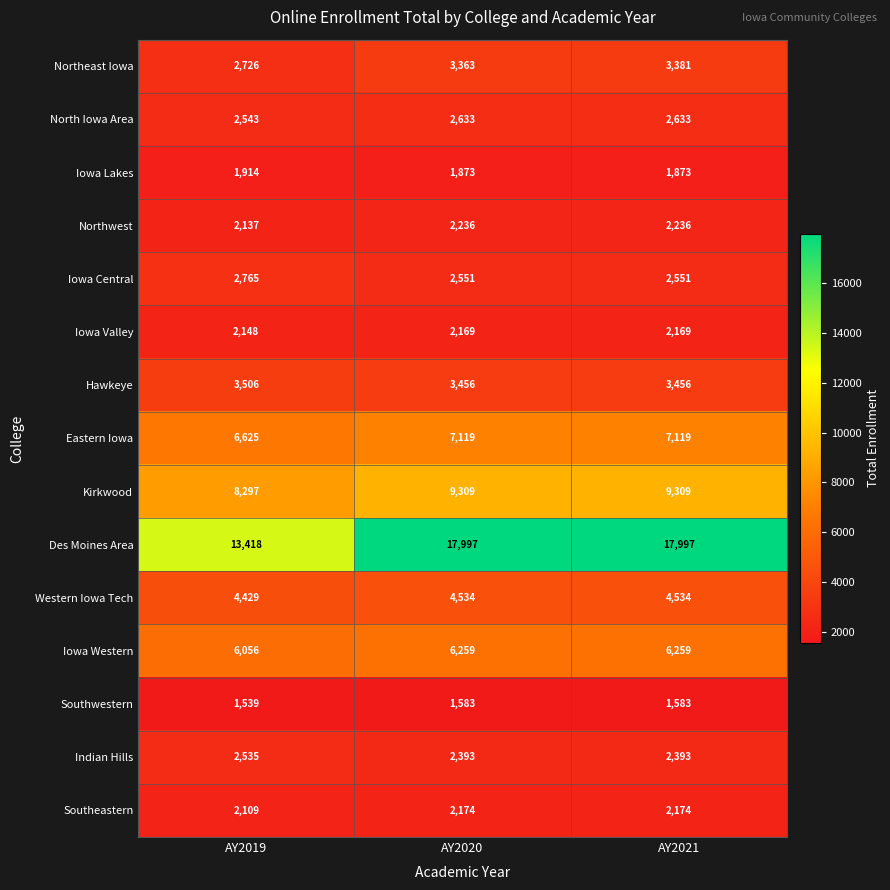

What is the total value across all series at AY2020?

69649